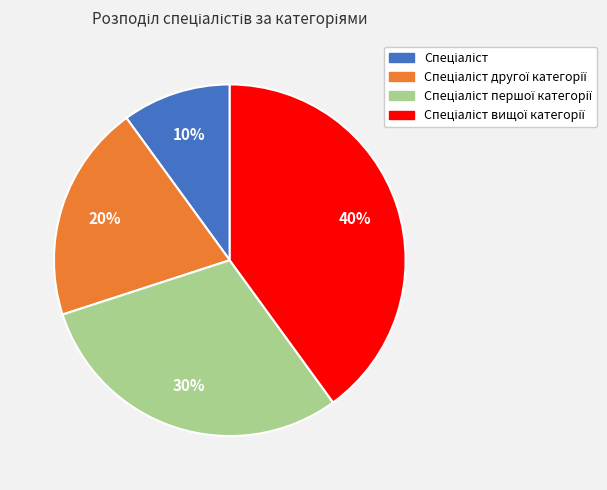

To the nearest percent, what is the average slice percentage?

25%